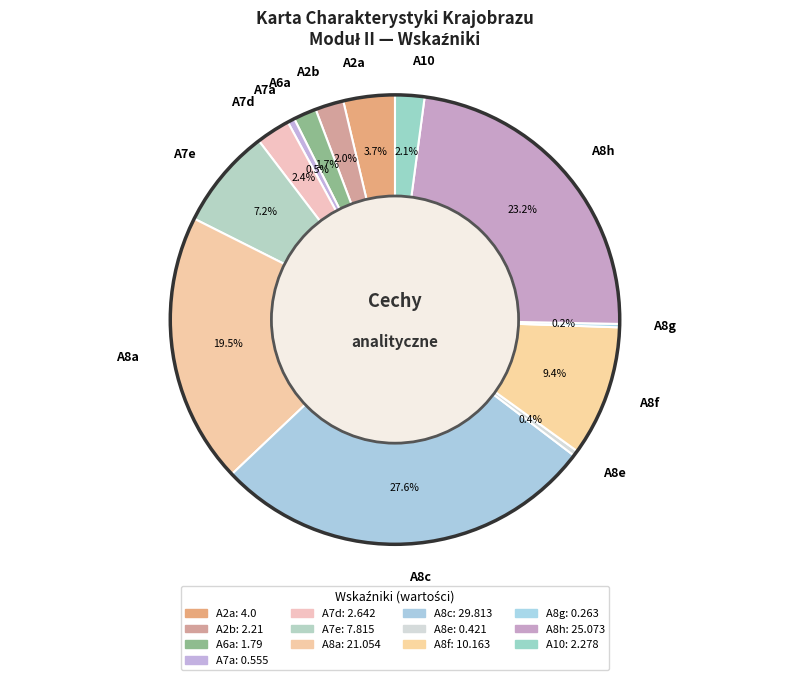

Is A7e the majority of the pie?

No